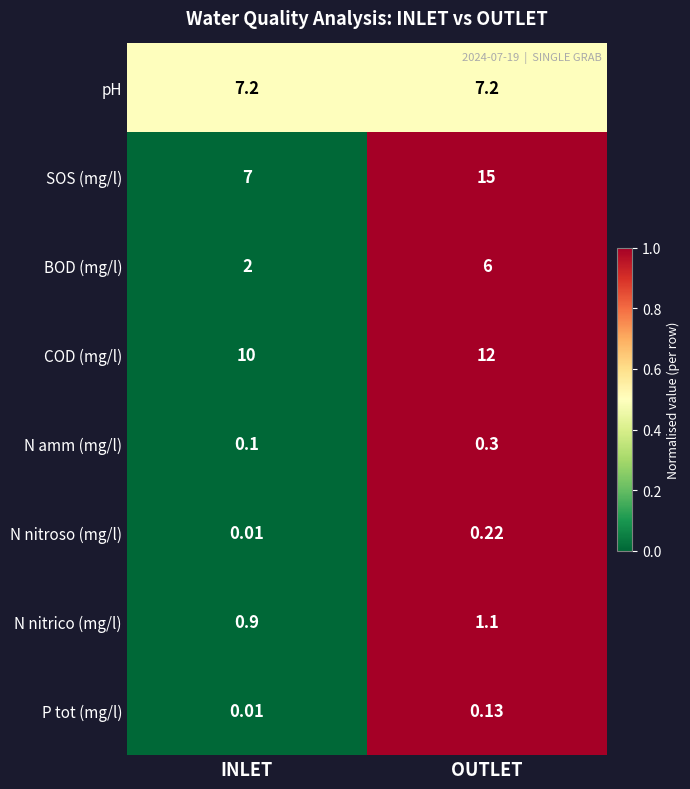

At which label does N nitroso (mg/l) reach its minimum?

INLET